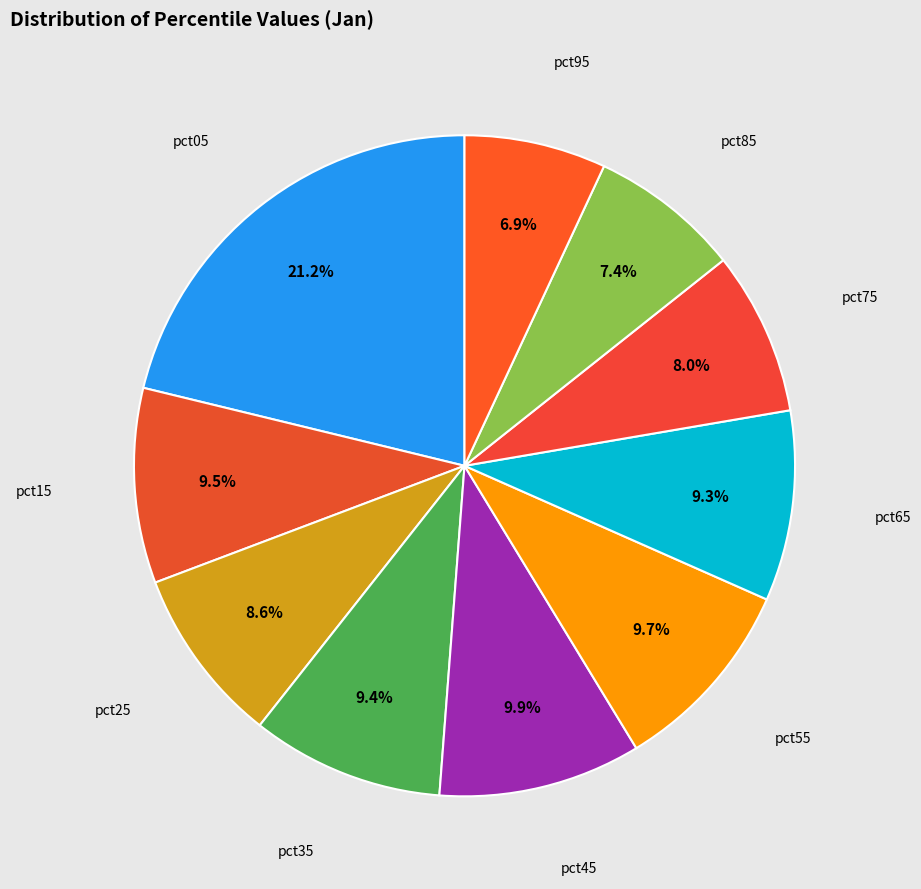

How many slices are in this pie chart?

10